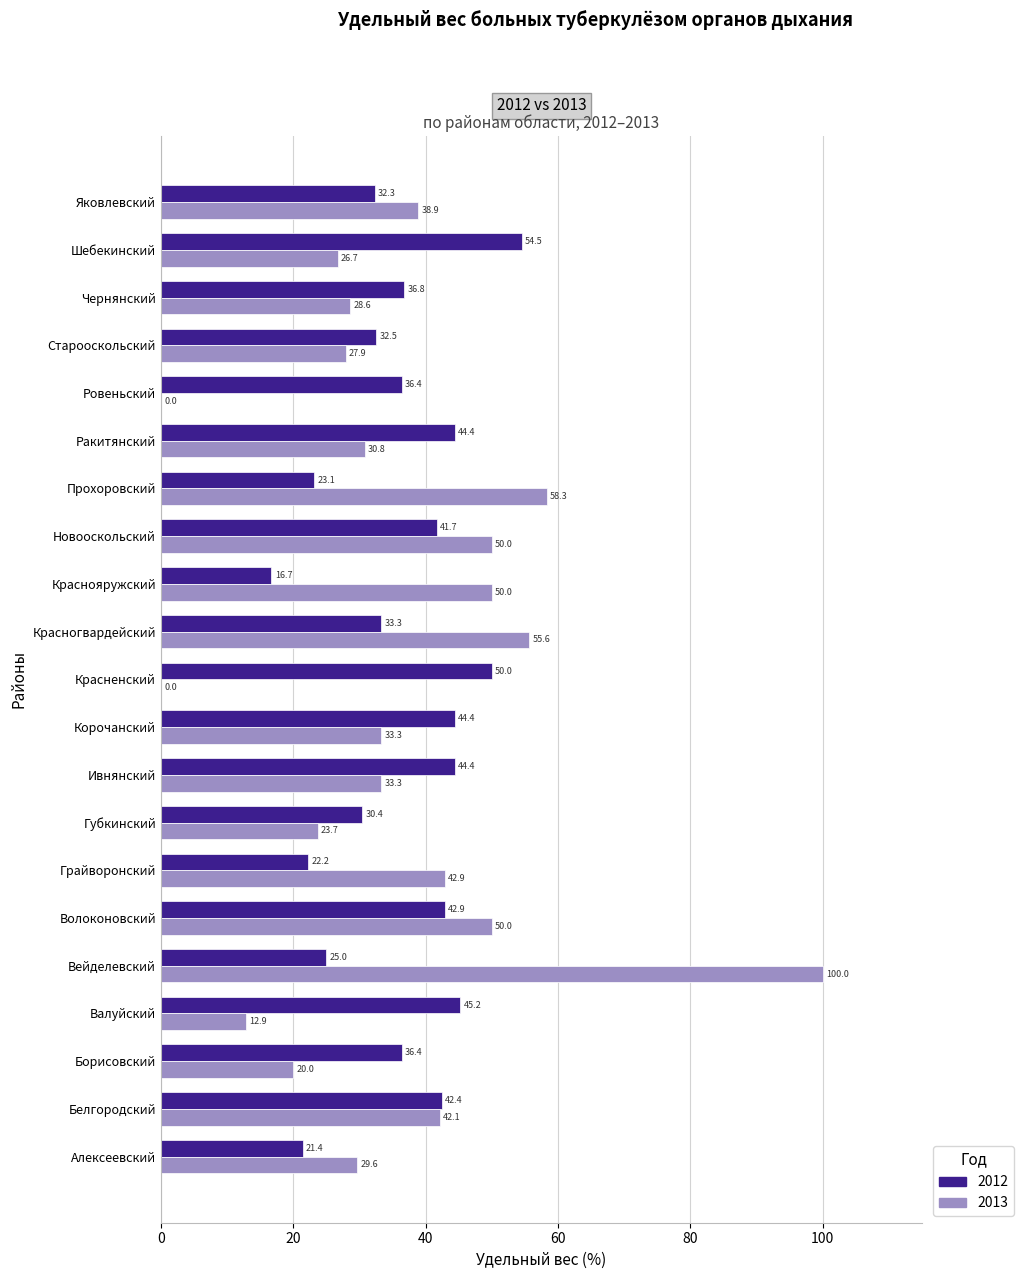

What are all the series names shown in the legend?

2012, 2013